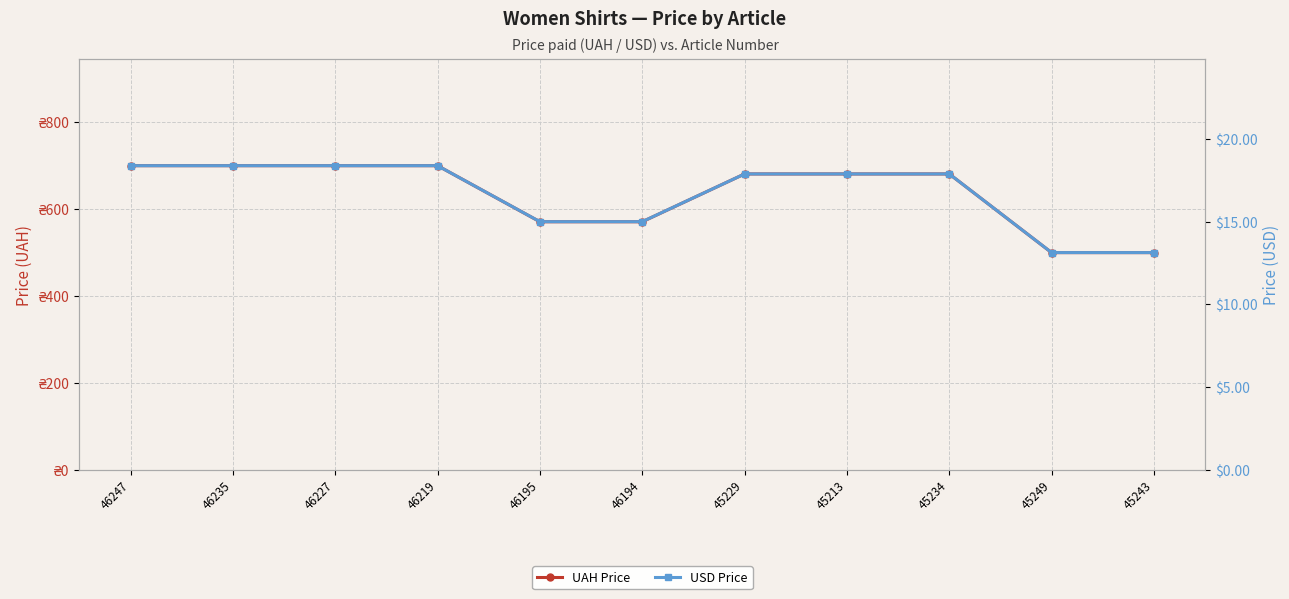

Where does the USD Price series first go above 17?

46247